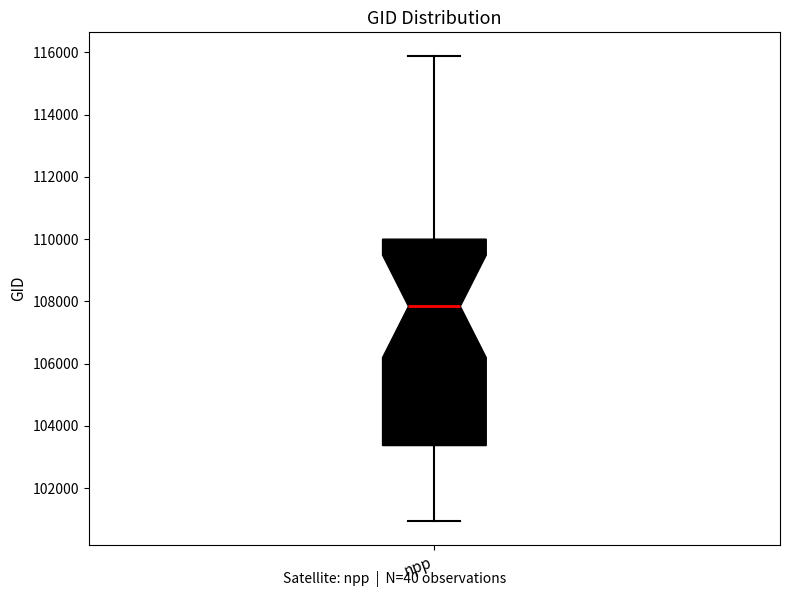

Transcribe this box plot: give where the median line is, the range the box spans, and where the two whiskers end, as read against the y-axis. The values are not printed on the chart, so give them approximately, as read against the axis.

median 107800, box 103400 to 110000, whiskers 101000 to 115800